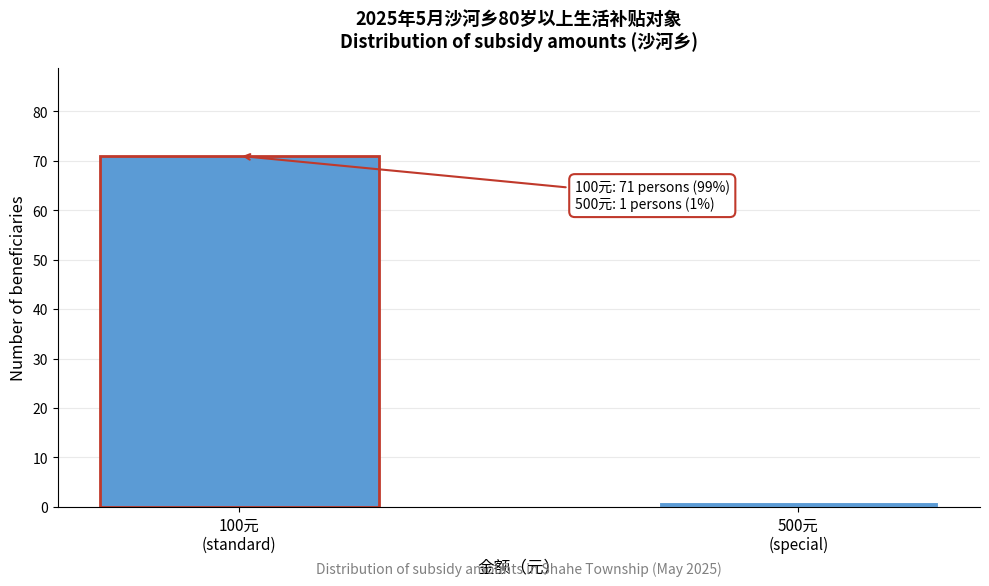

Reading left to right, extract all data points from this chart.

71	1